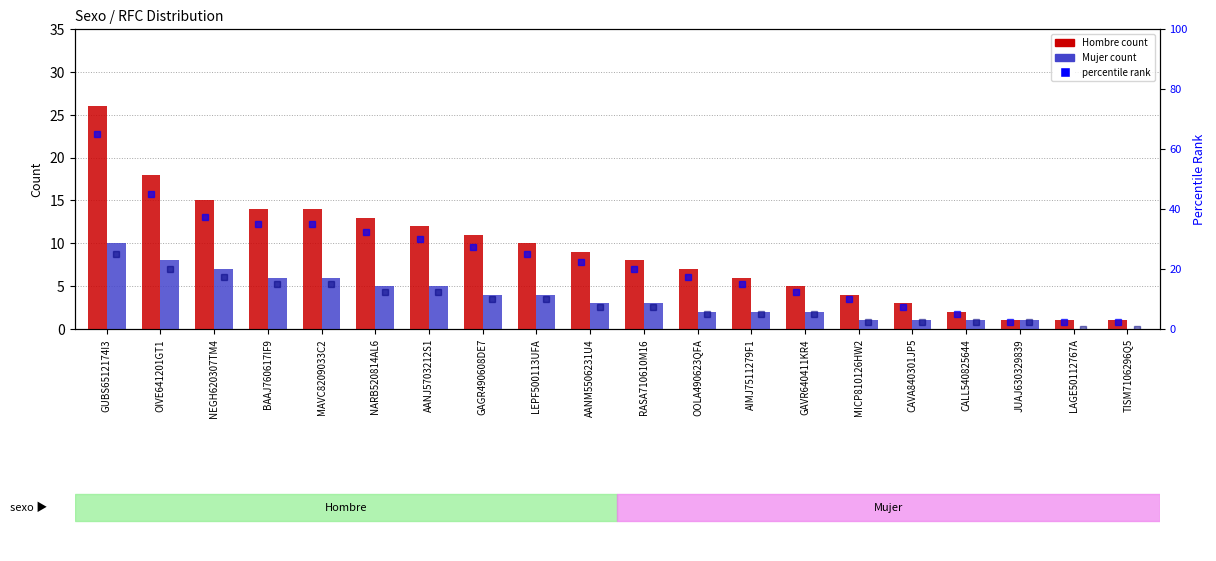

Which label corresponds to the smallest value in the chart?

LAGE50112767A